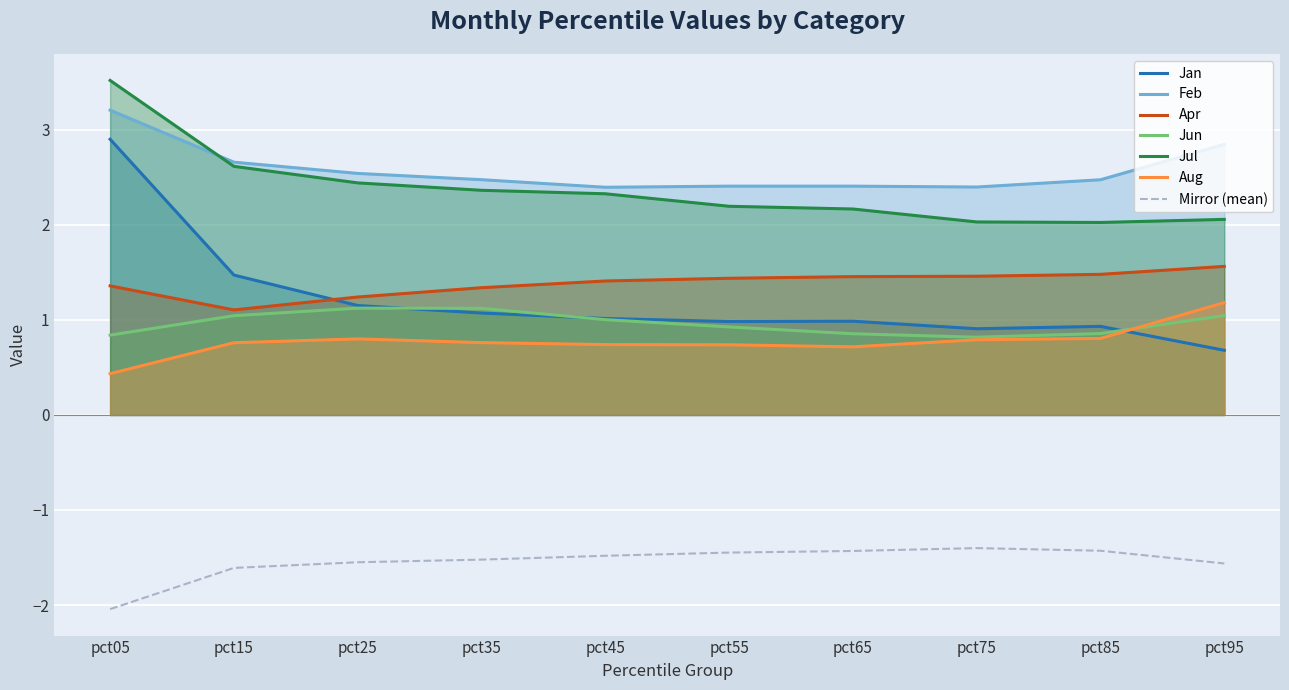

The Feb series shows 2.4 at pct45. True or false?

True